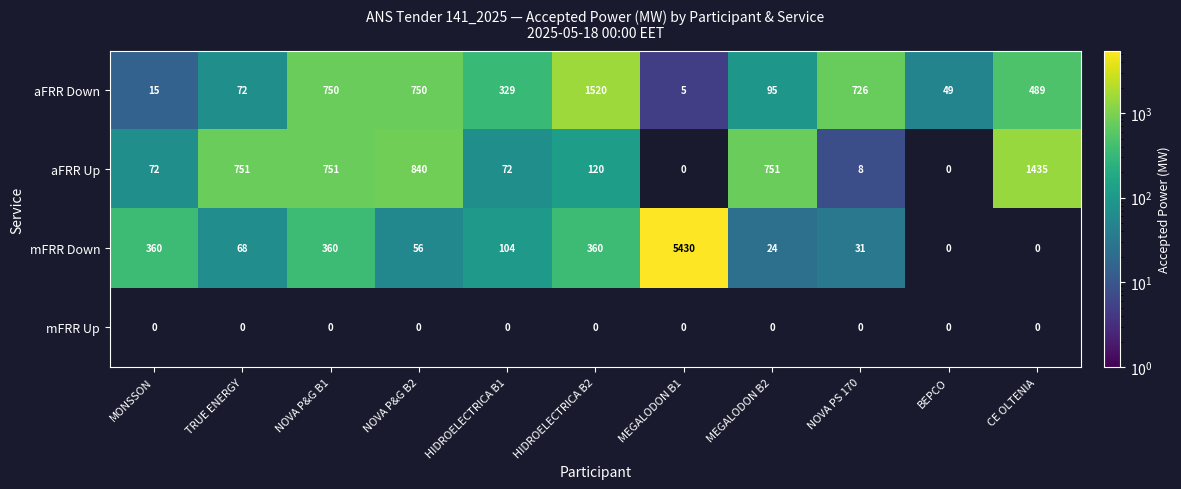

What is the difference between the highest and lowest values at HIDROELECTRICA B1?

257.0